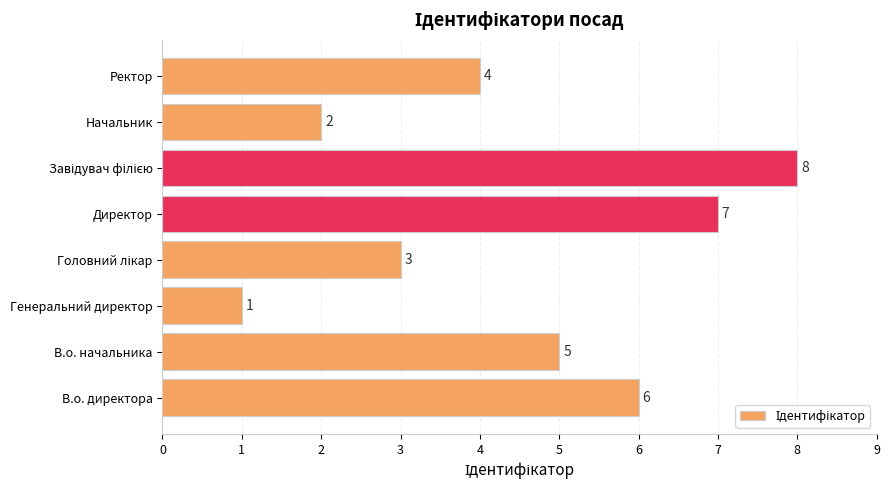

What is the maximum value shown in the chart?

8